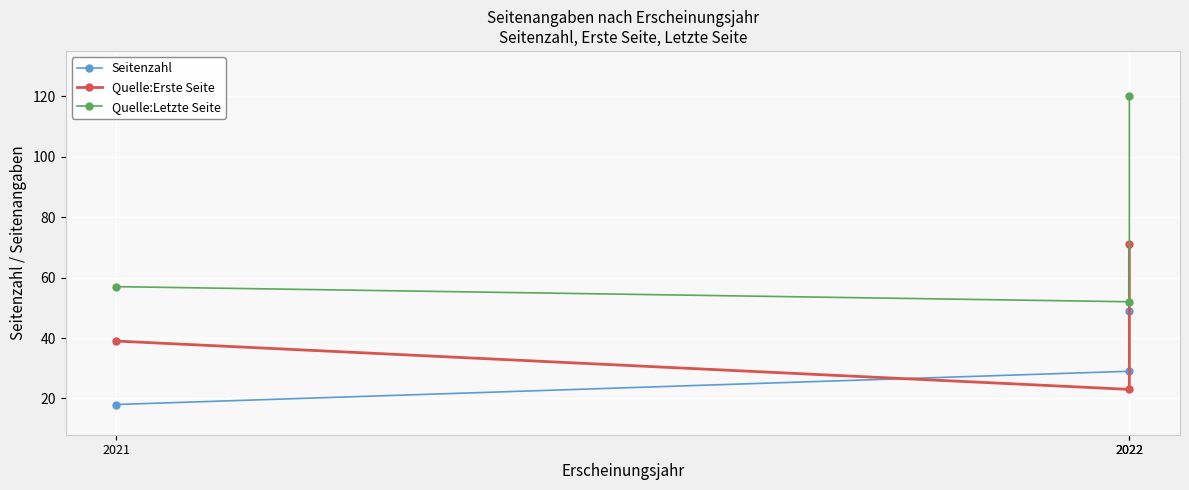

What is the difference between the maximum and minimum values in the Seitenzahl series?

31